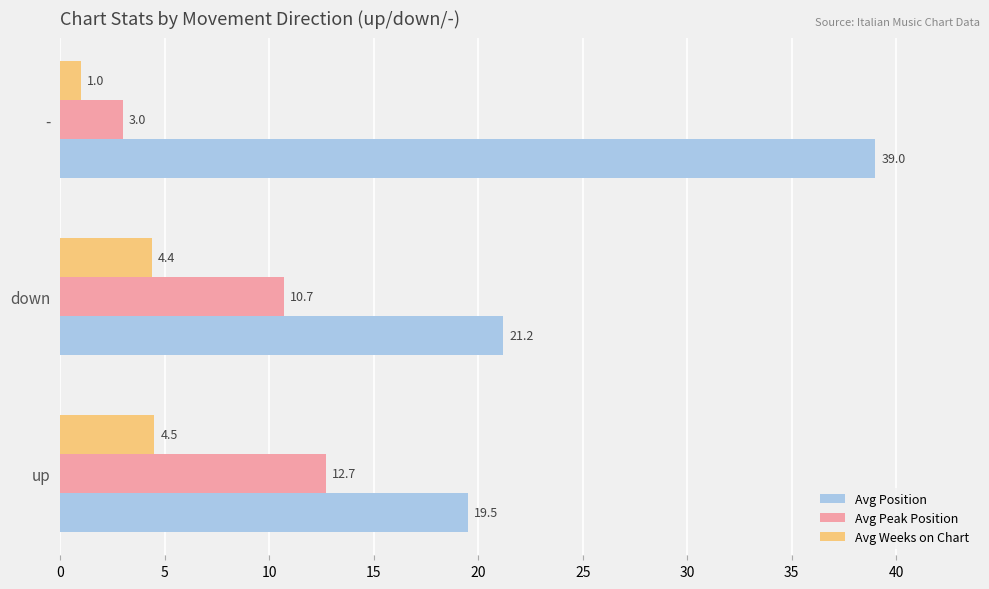

At which category is the sum across all series the highest?

-